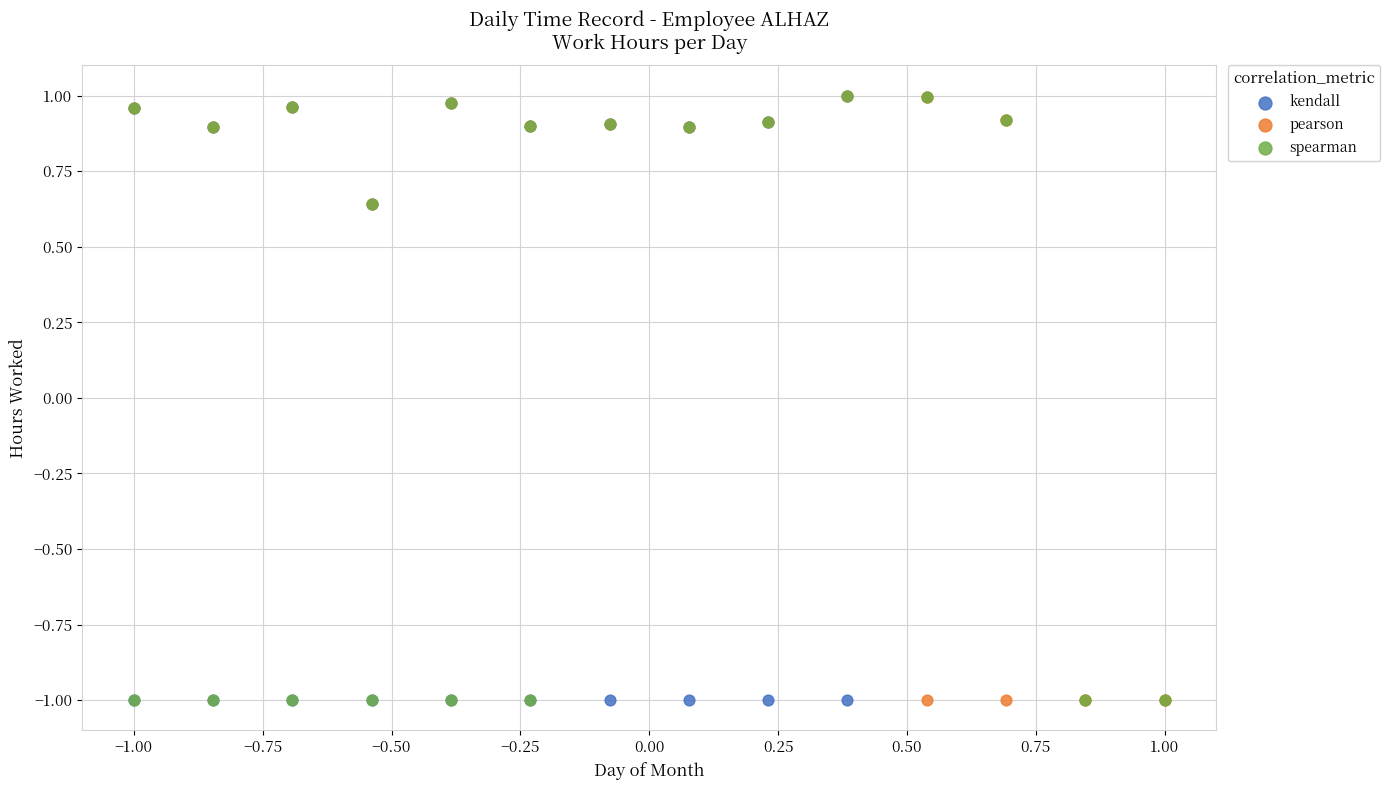

What are all the series names shown in the legend?

kendall, pearson, spearman